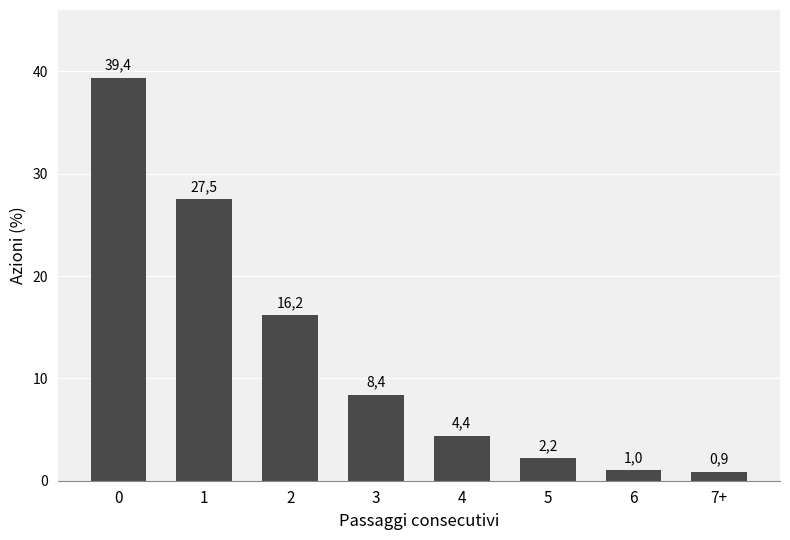

How many bars are there in total?

8